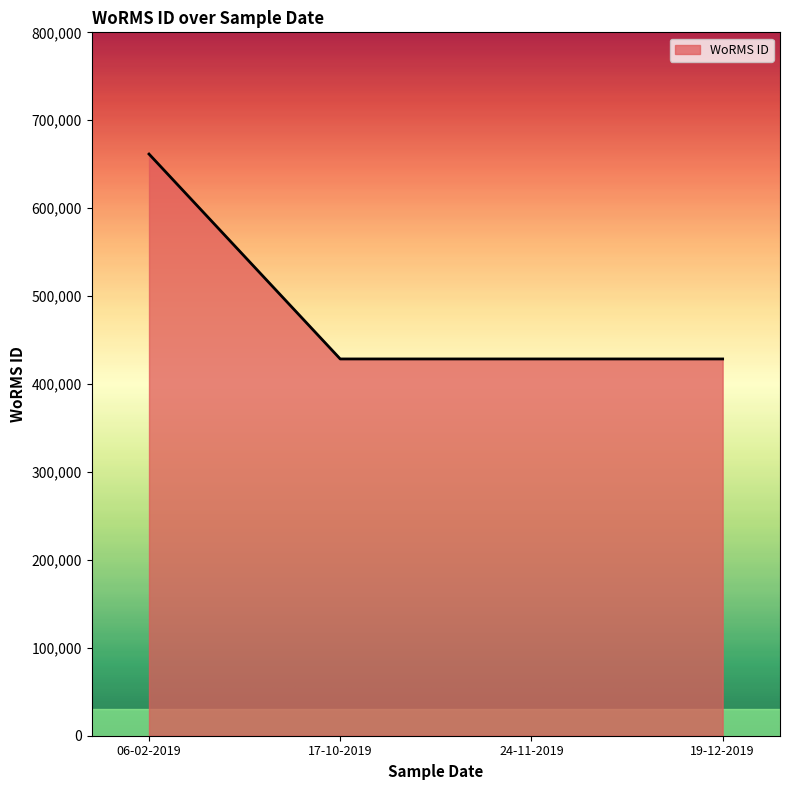

Count the values in the range 428522 to 661559.

4